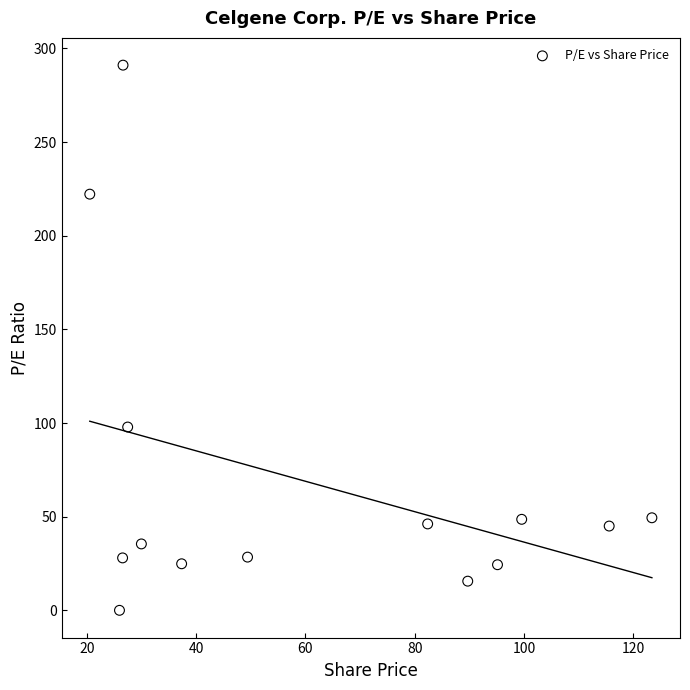

What Y value in the scatter plot is closest to 145?

97.9